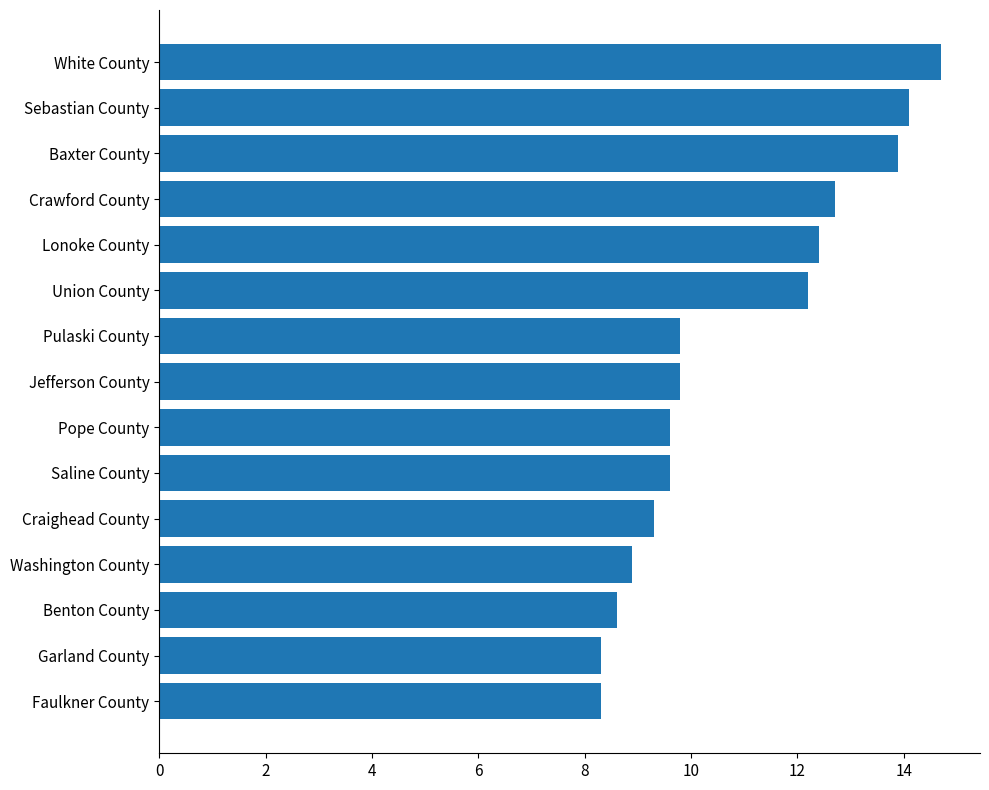

What is the change in value from Washington County to Jefferson County?

+0.9